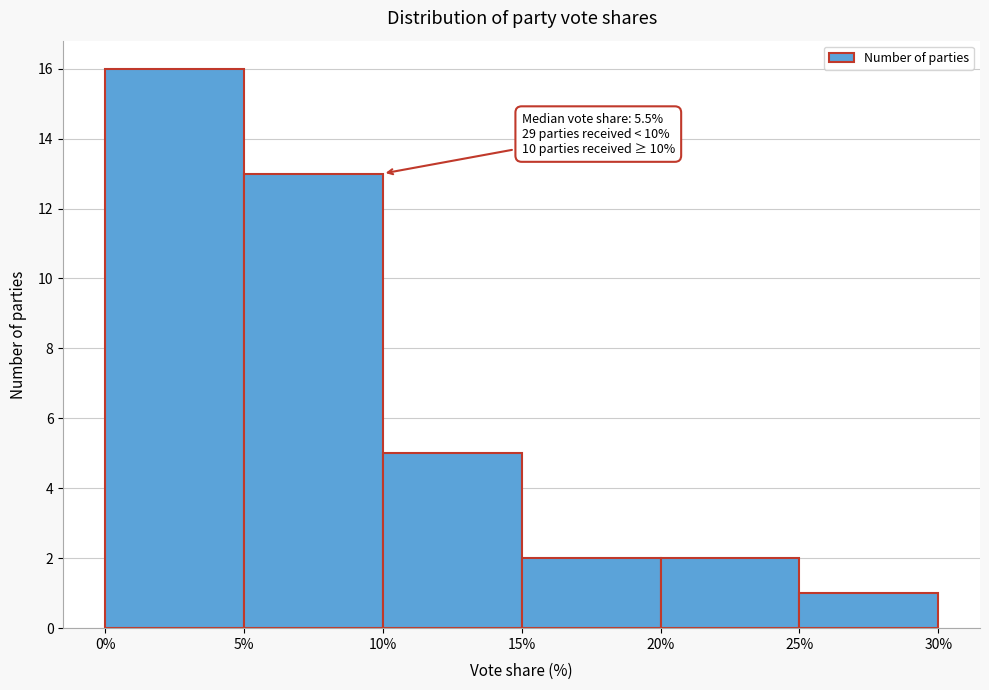

Over which range of the x-axis is the bar tallest?

0% to 5%